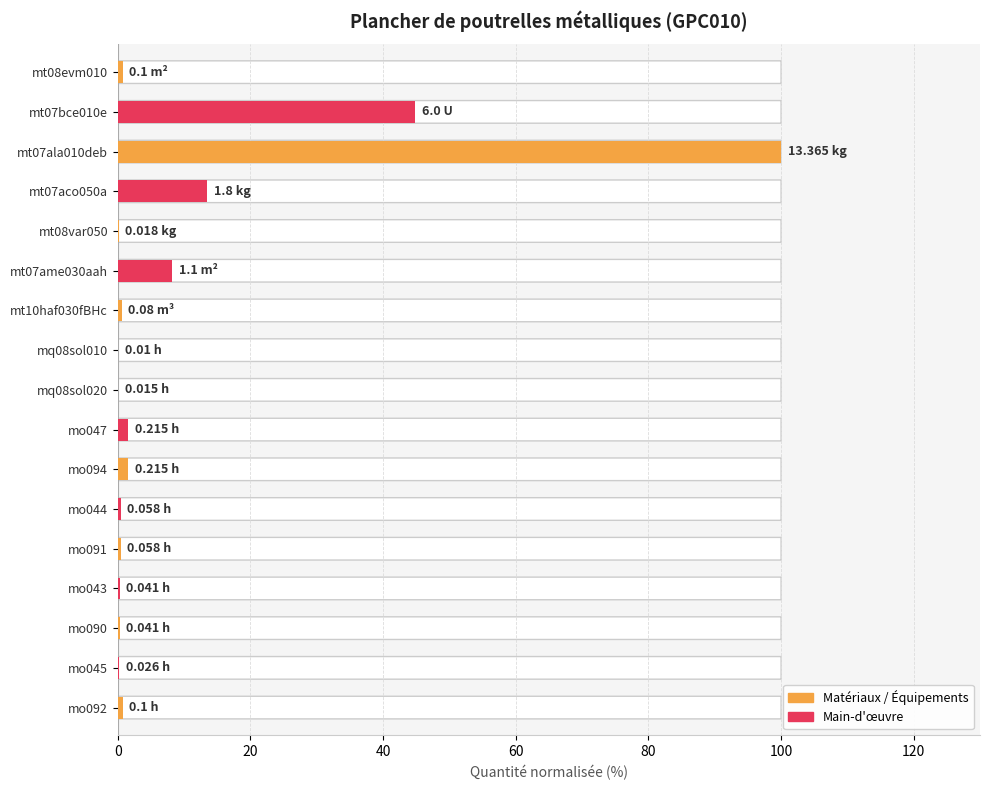

Are the bars grouped side by side (vs. stacked)?

No